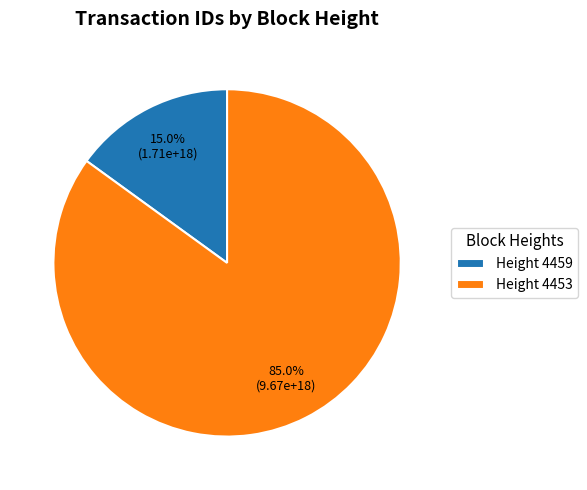

Count the number of slices in the pie.

2